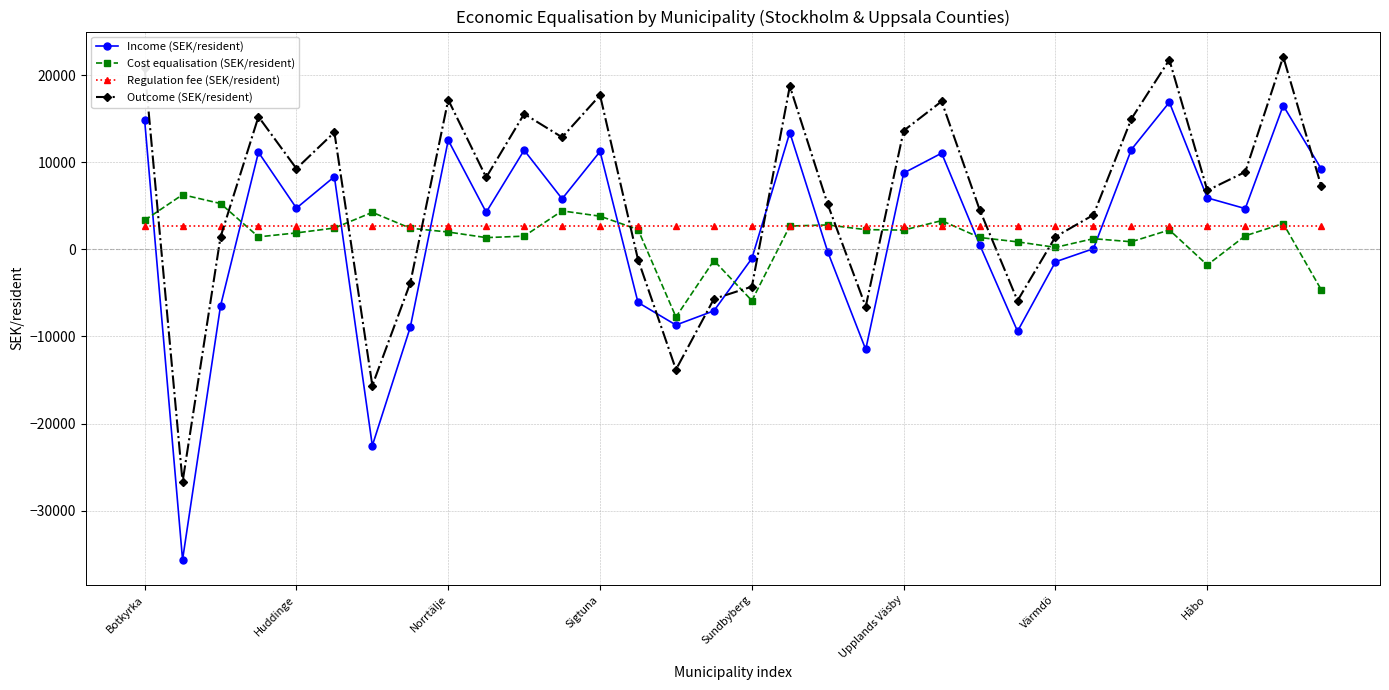

Does the chart have visible grid lines?

Yes